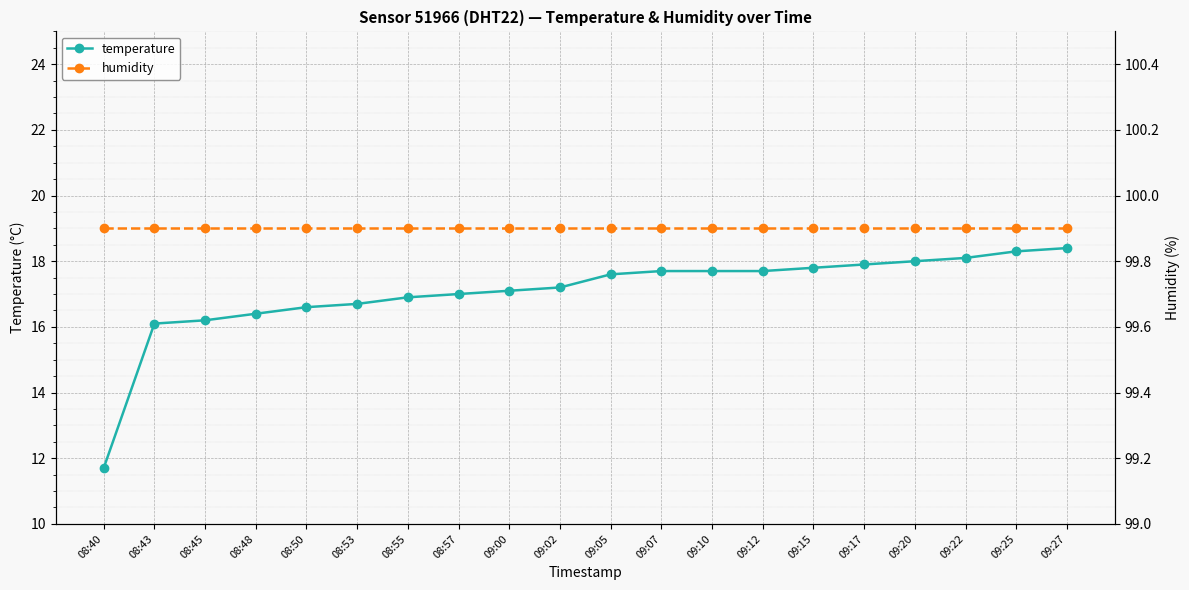

Which series changed the most between 09:02 and 09:22?

temperature